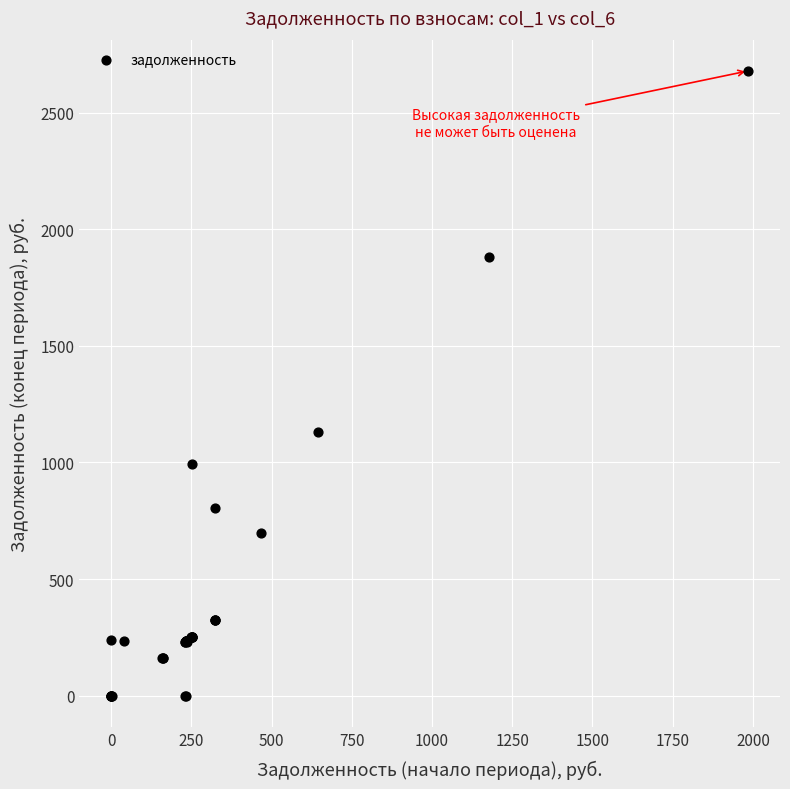

What Y value in the scatter plot is closest to 1339?

1129.7